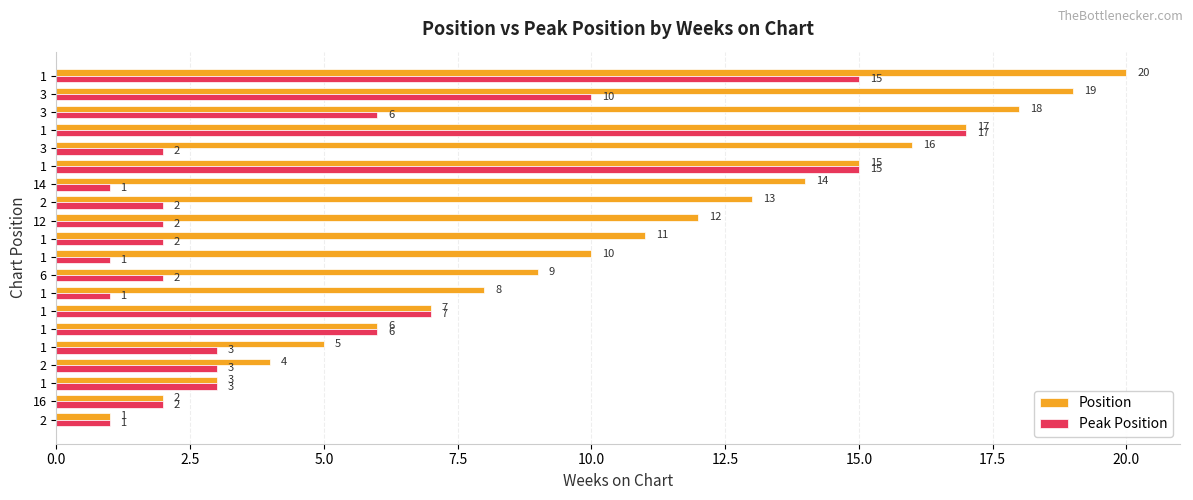

What is the difference between the maximum and minimum values in the Peak Position series?

16